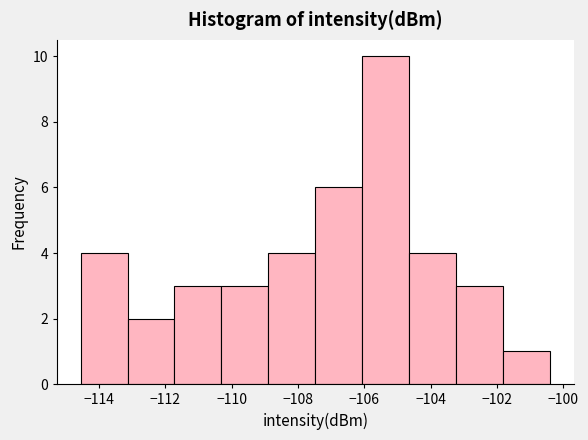

Reading left to right, list every bar in this chart as the range it spans on the x-axis followed by its height. Neither the bar edges nor the heights are printed on the chart, so give them approximately, as read against the axes.

-114.6 to -113.2: 4
-113.2 to -111.8: 2
-111.8 to -110.4: 3
-110.4 to -108.8: 3
-108.8 to -107.4: 4
-107.4 to -106.0: 6
-106.0 to -104.6: 10
-104.6 to -103.2: 4
-103.2 to -101.8: 3
-101.8 to -100.4: 1